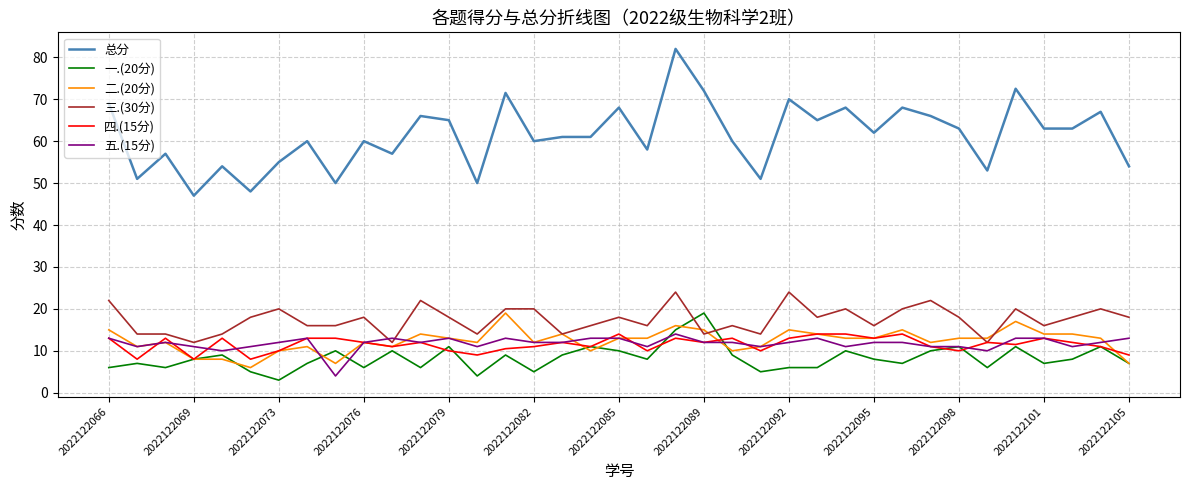

What is the greatest value displayed?

82.0